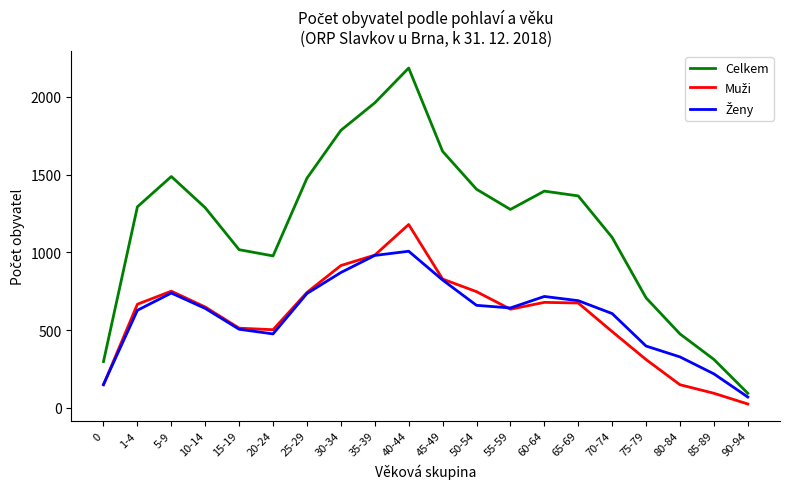

The Celkem series shows 782 at 55-59. True or false?

False